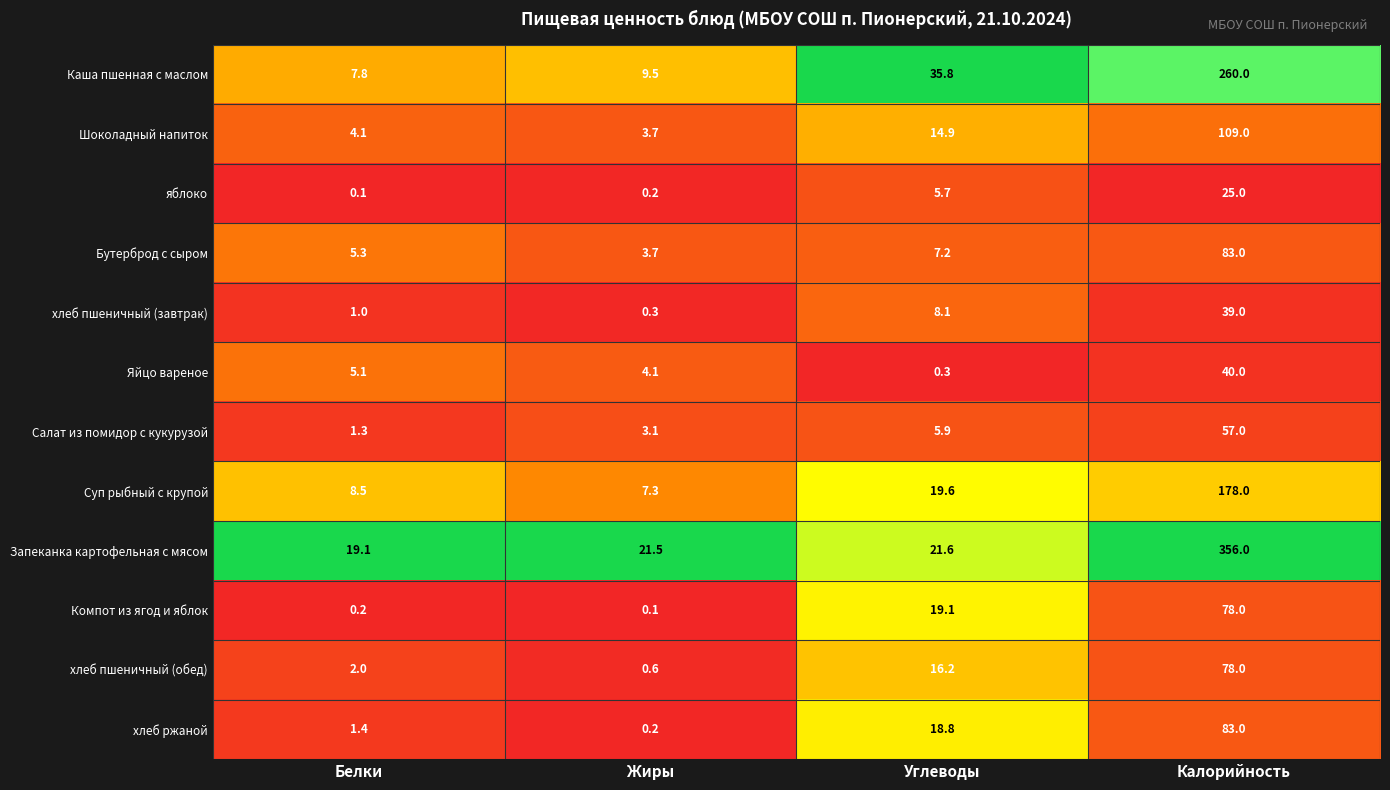

Is it true that Суп рыбный с крупой equals 1.7 at Жиры?

False